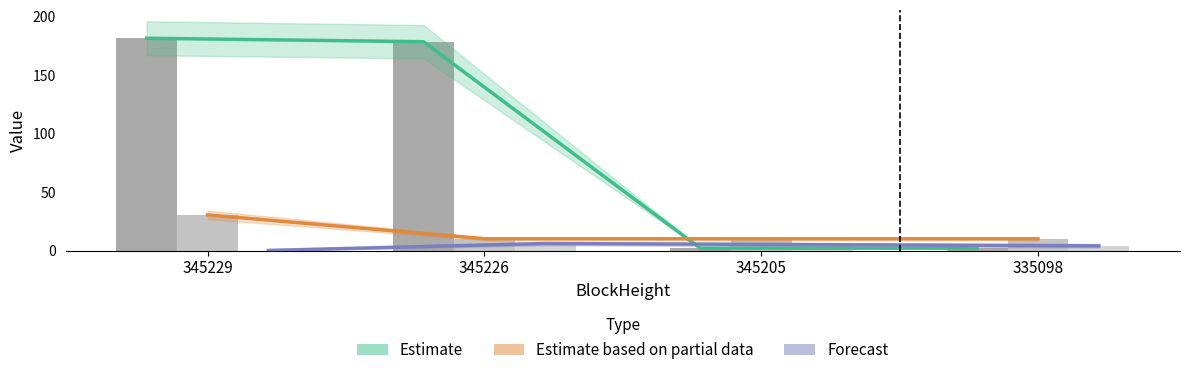

How many bars are there in total?

24